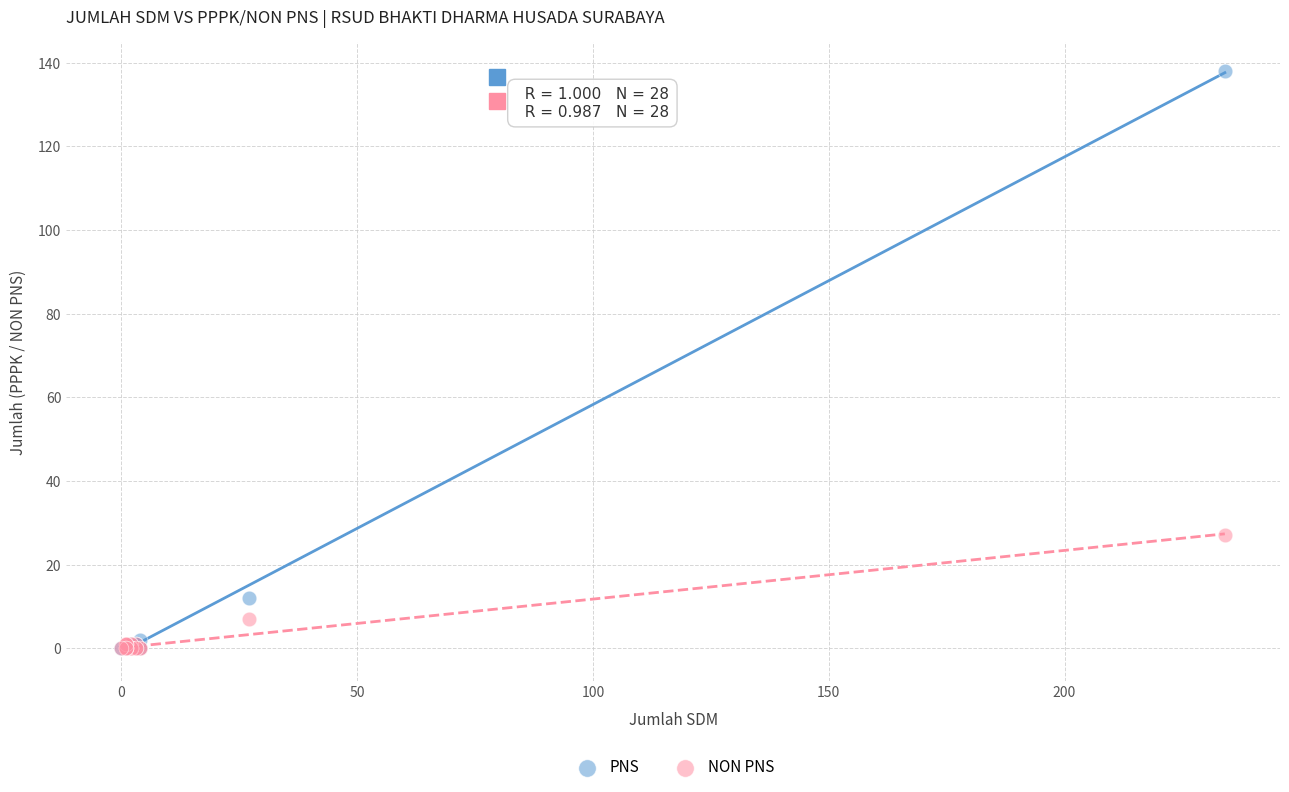

Which series has the widest spread of Y values?

PNS